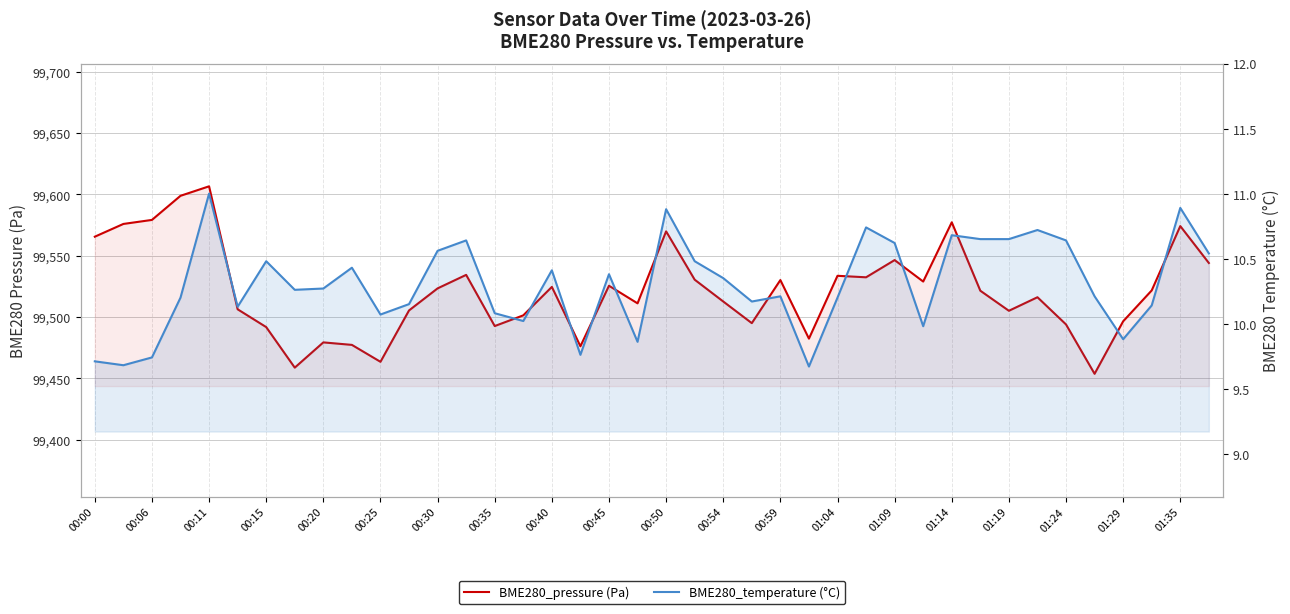

How many lines are shown in the chart?

2